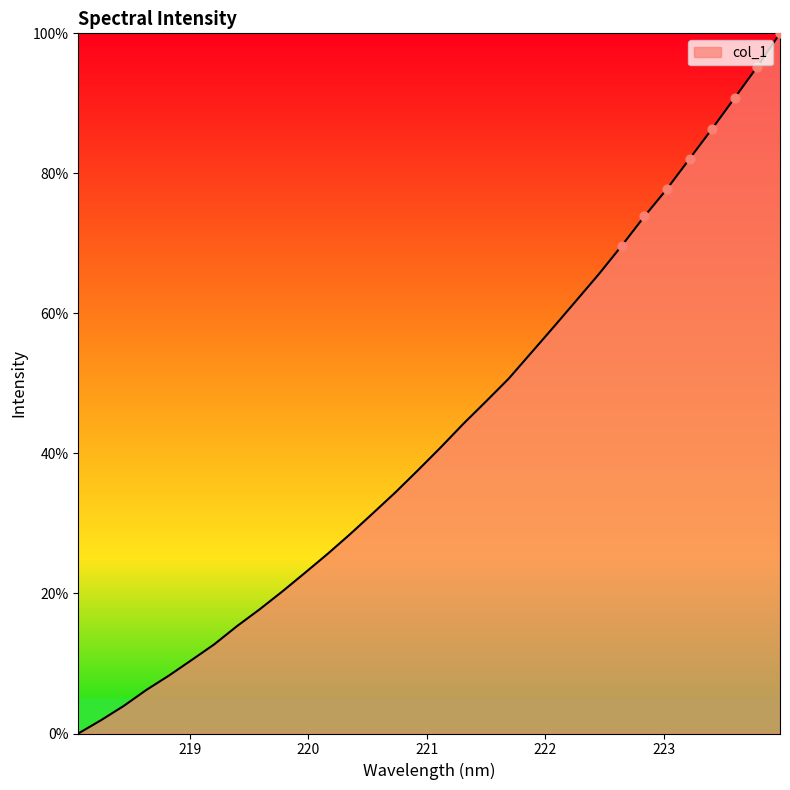

What is the maximum value shown in the chart?

100.0